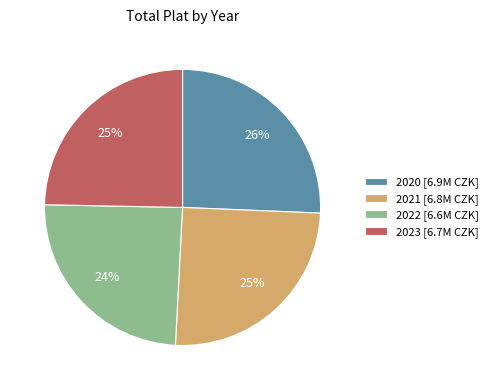

Count the number of slices in the pie.

4